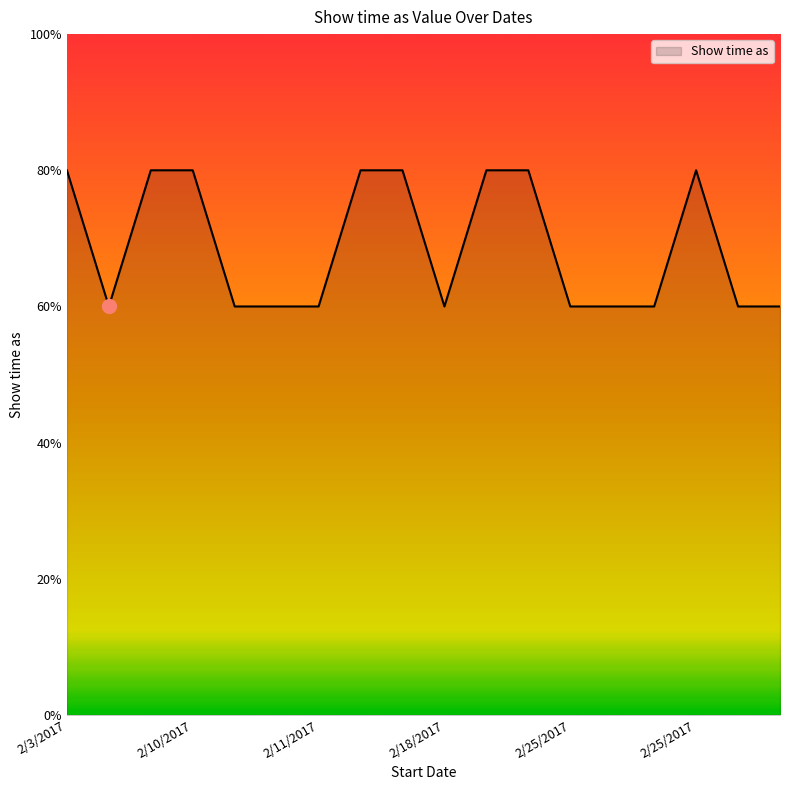

How many points are higher than both their immediate neighbors (excluding endpoints)?

1